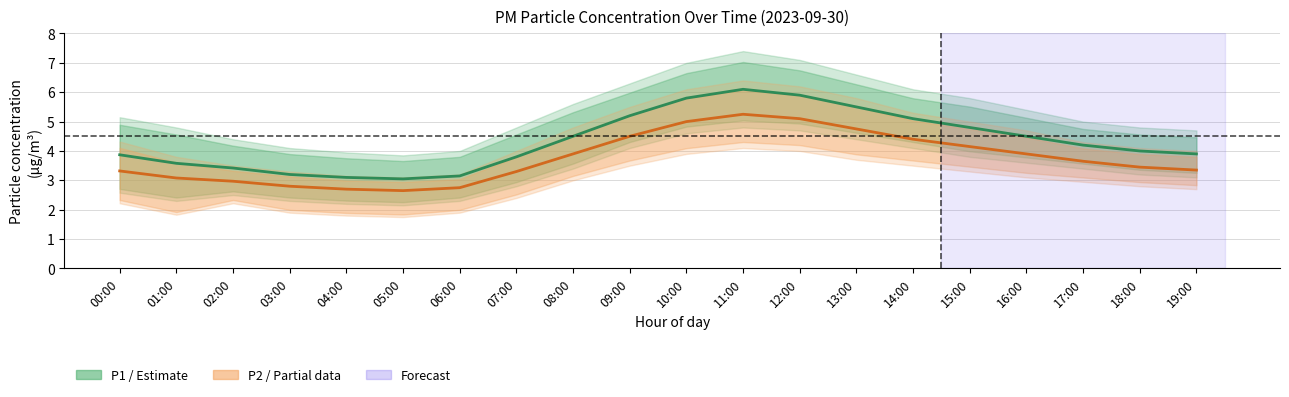

True or false: P1 (PM10) has a value of 5.2 at 09:00.

True